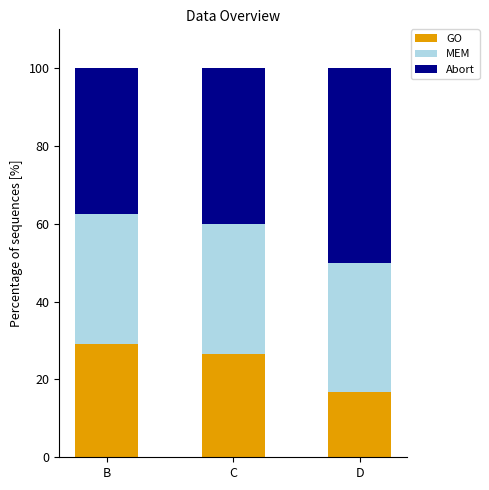

What is the sum of the GO values at B and D?

45.8